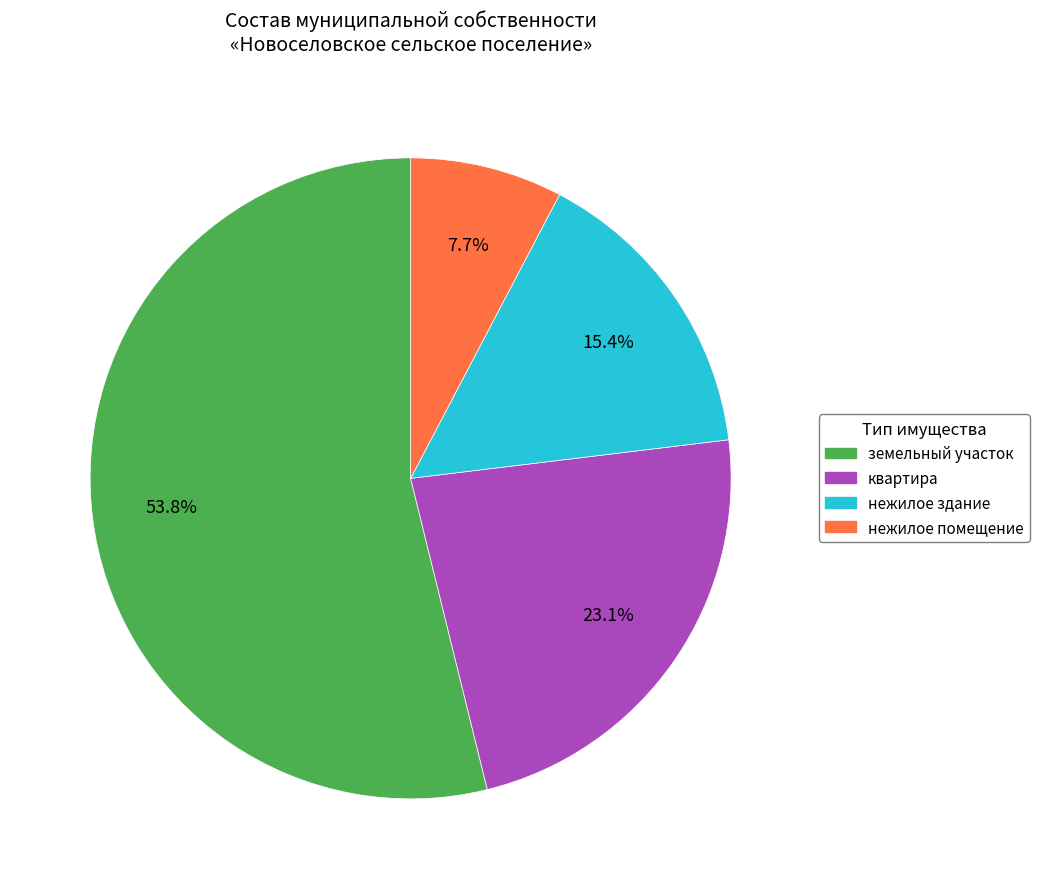

Do нежилое здание and нежилое помещение together represent more than half of the pie?

No